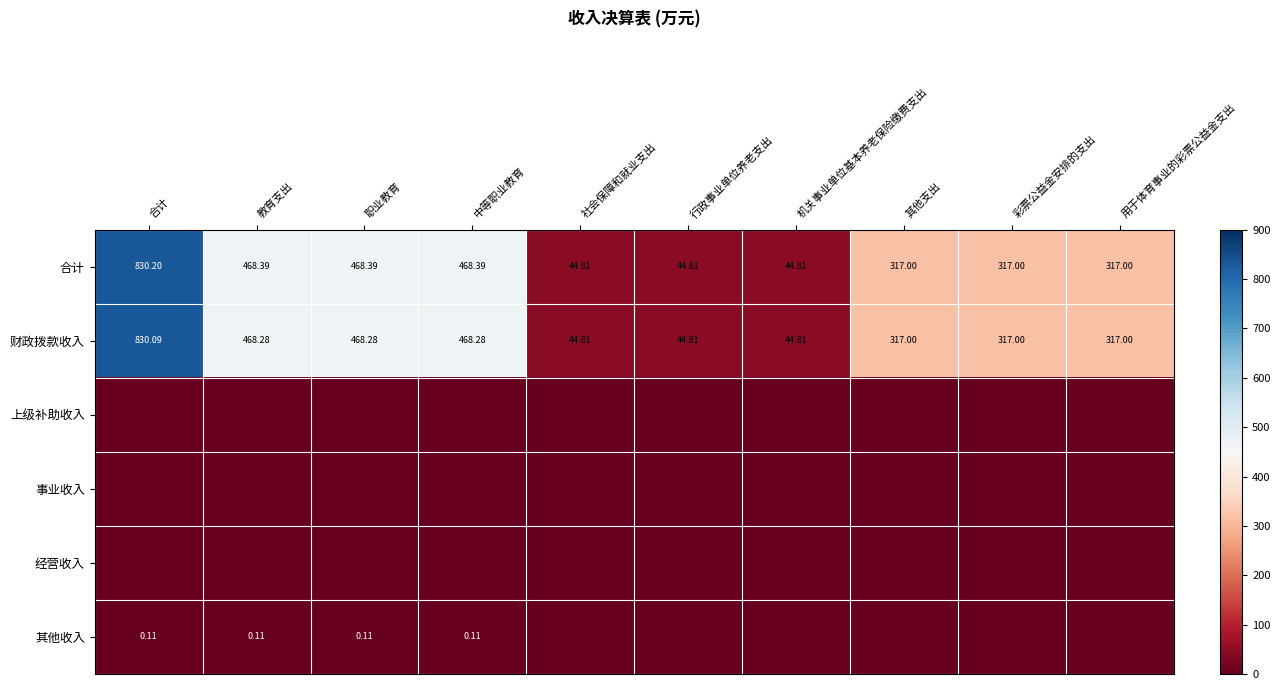

Which series changed the most between 职业教育 and 彩票公益金安排的支出?

合计